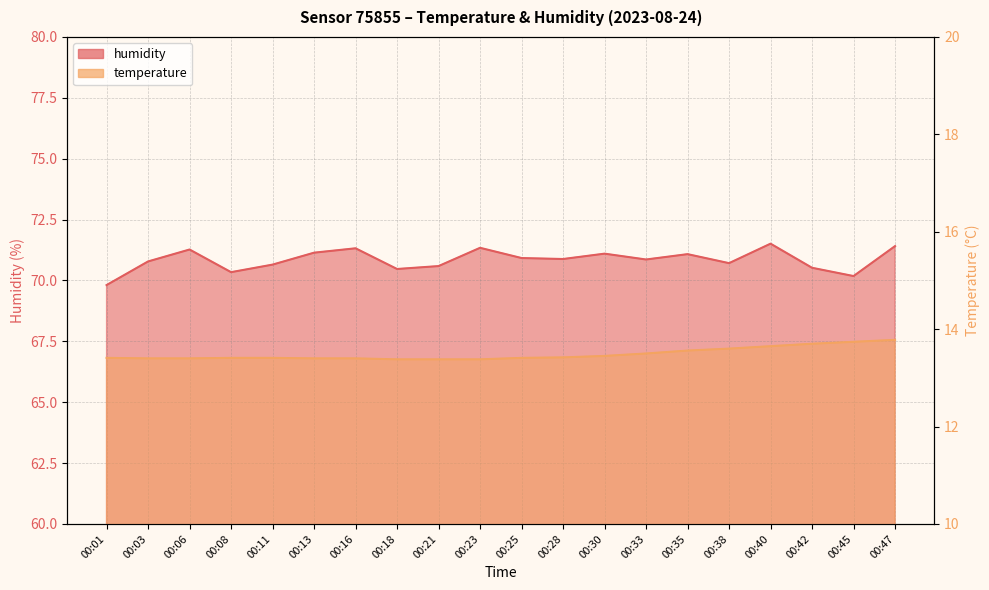

At which category is the sum across all series the highest?

00:47